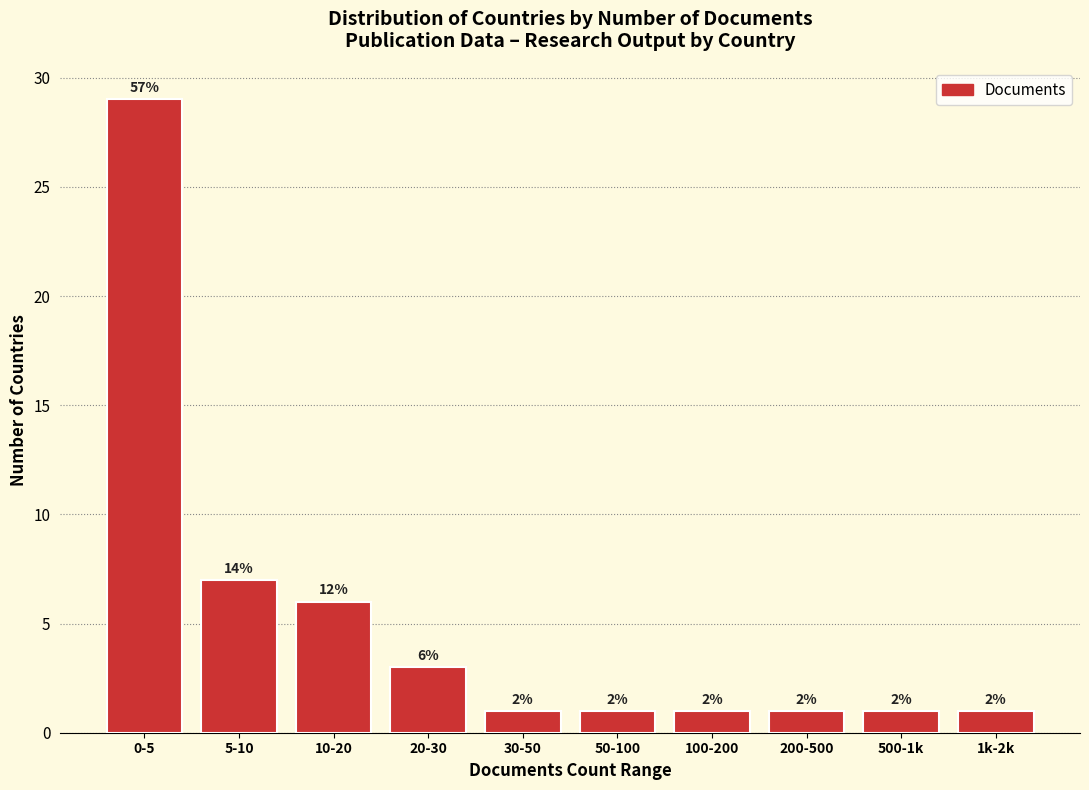

How many bars are there in total?

10